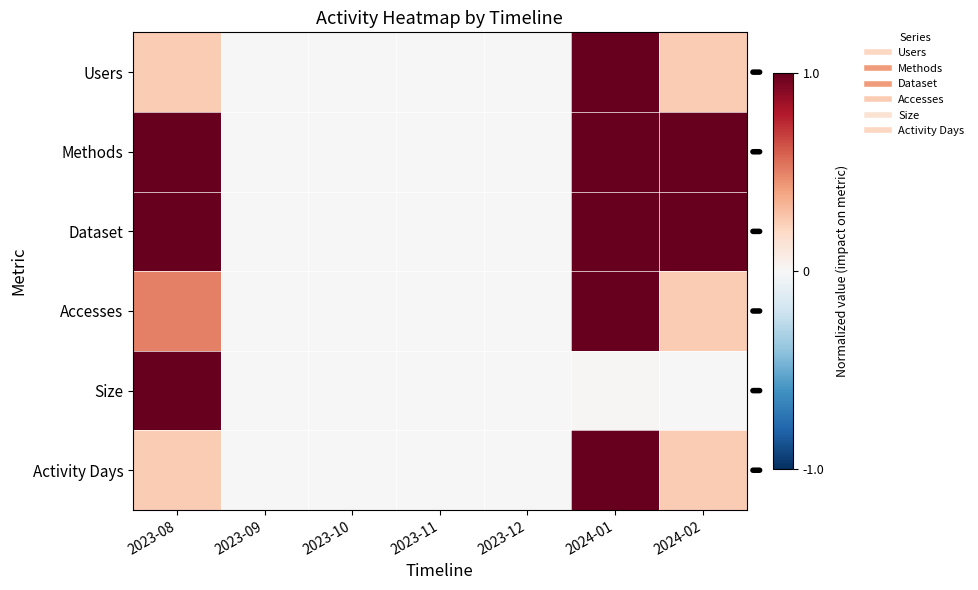

Which has a higher value, 2023-10 or 2023-09?

2023-10